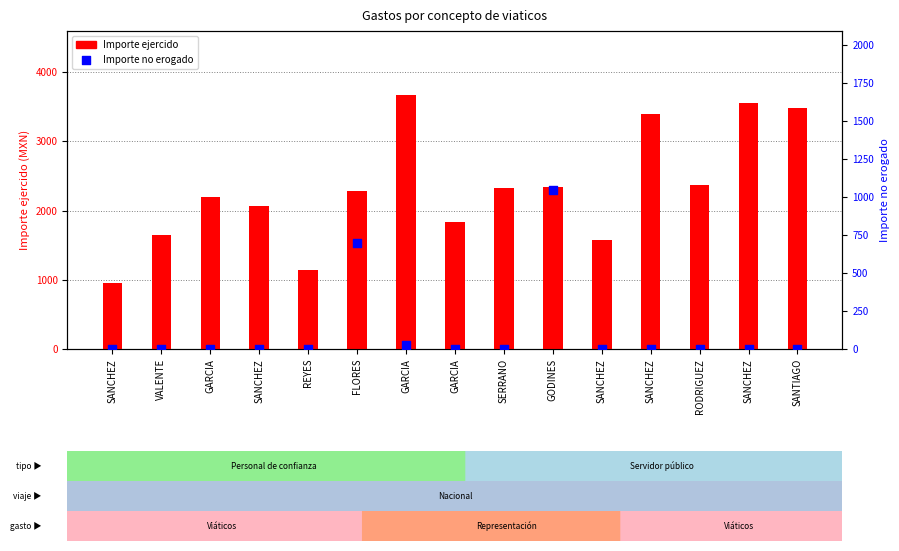

Which series has the widest spread of Y values?

Importe ejercido